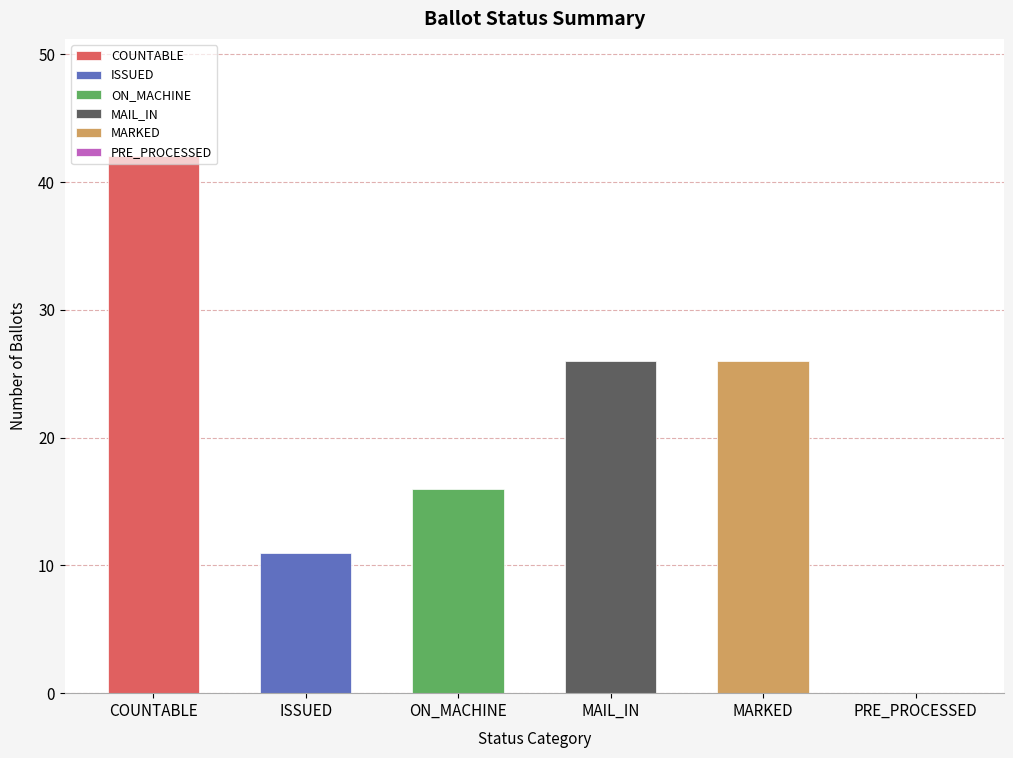

What is the sum of the values at ON_MACHINE and ISSUED?

27